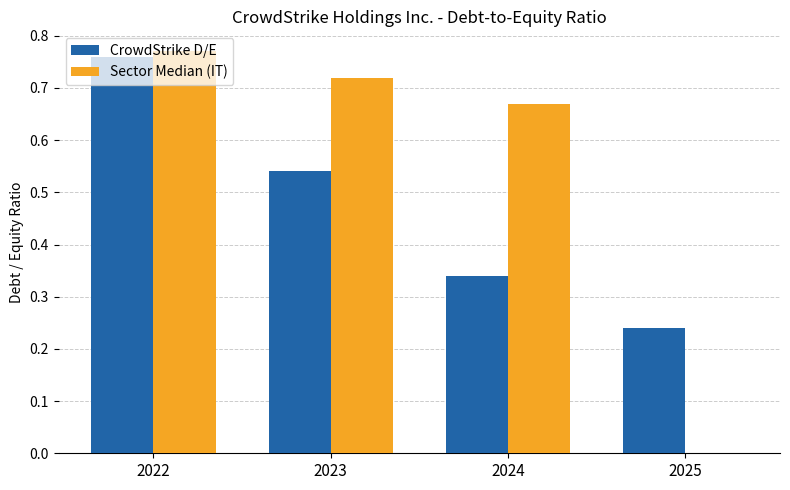

What is the sum of the CrowdStrike D/E values at 2024 and 2022?

1.1